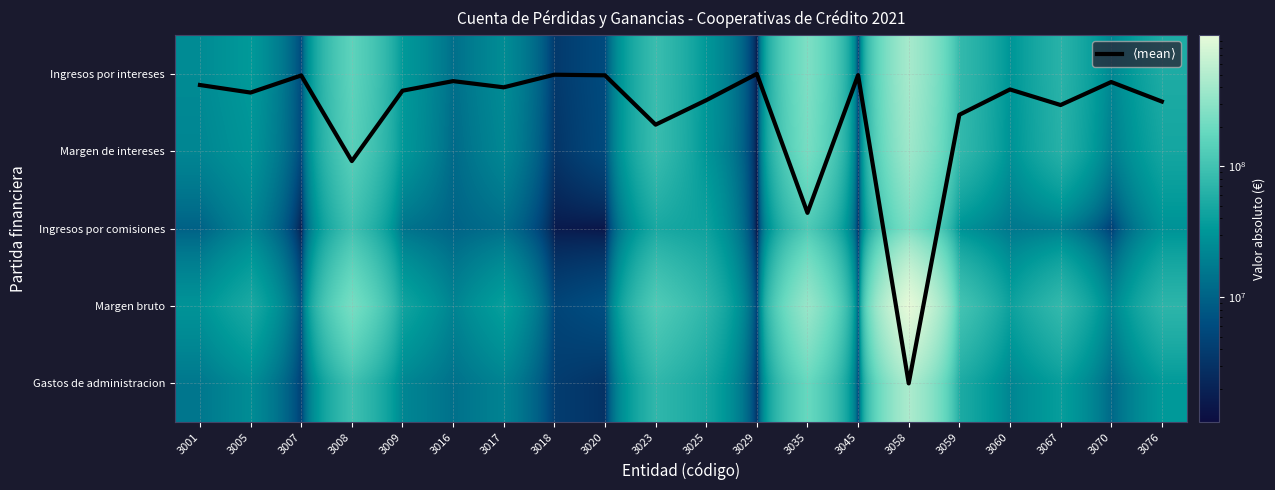

What is the highest value of the Ingresos por intereses series?

430955181.0